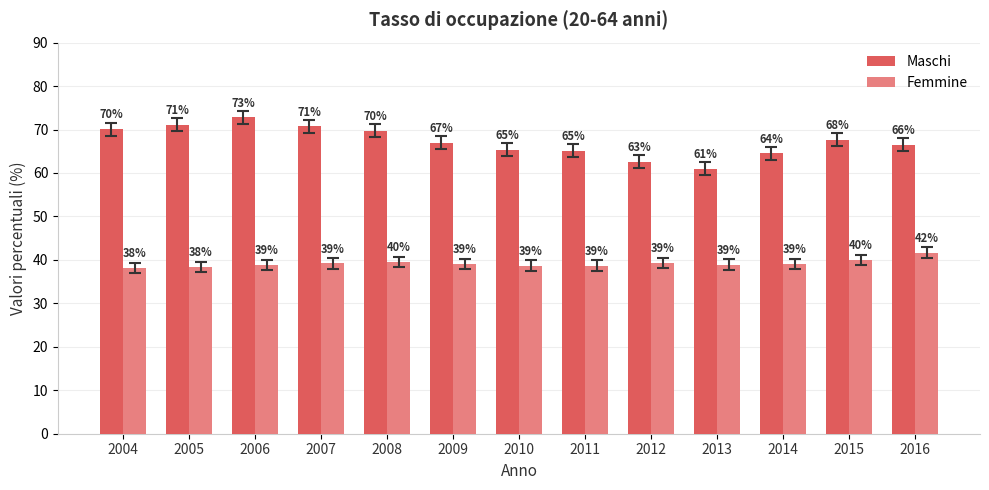

At how many categories does at least one series exceed 48?

13